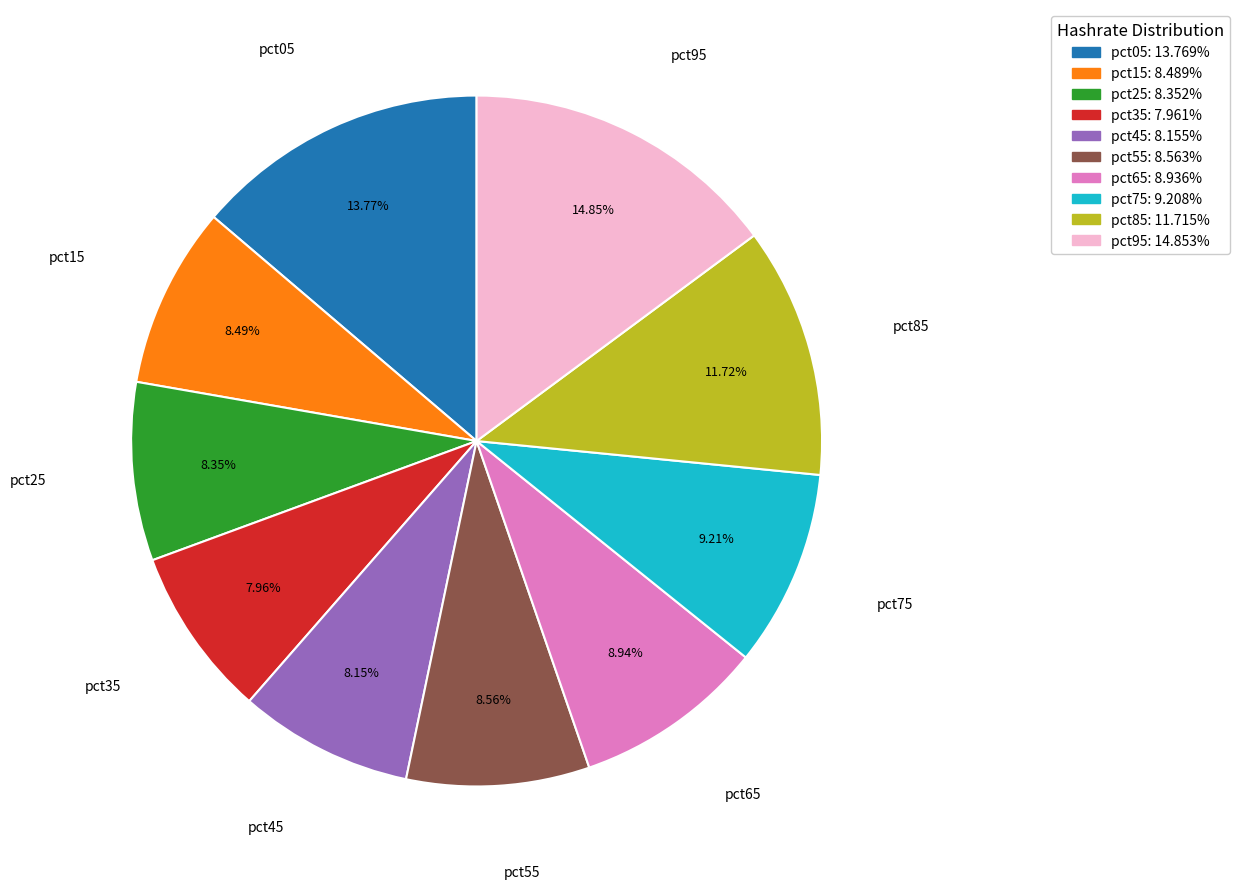

True or false: pct55 accounts for 21% of the total.

False